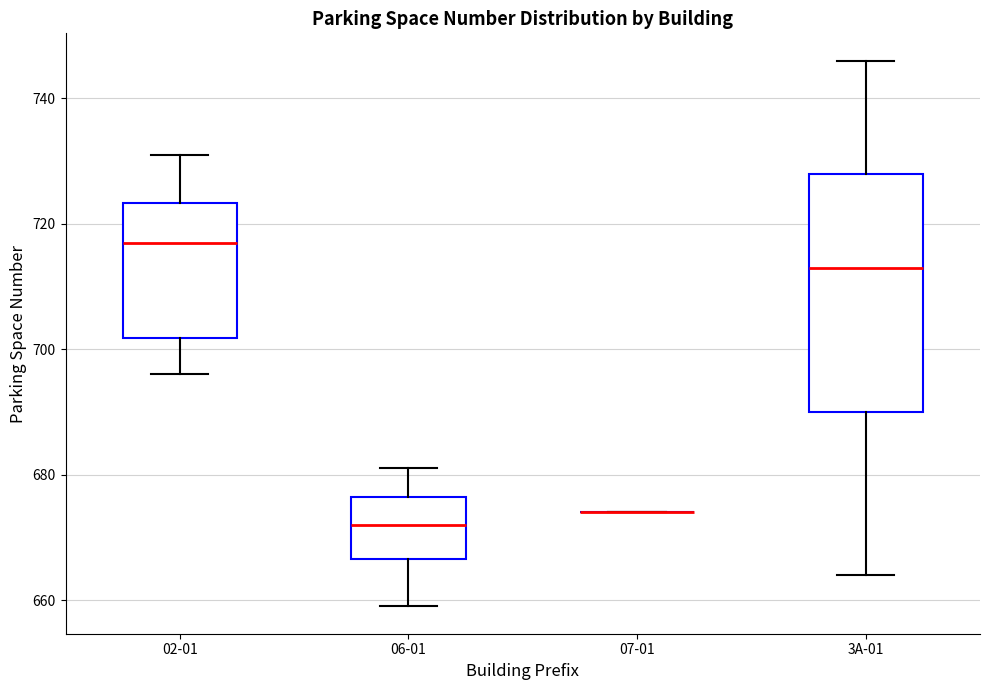

Reading left to right, read every box against the y-axis: the position of its median line, the range the box covers, and the ends of its whiskers. The values are not printed on the chart, so give them approximately, as read against the axis.

02-01: median 718, box 702 to 724, whiskers 696 to 732
06-01: median 672, box 666 to 676, whiskers 660 to 682
07-01: box collapsed to a line at 674, whiskers 674 to 674
3A-01: median 714, box 690 to 728, whiskers 664 to 746